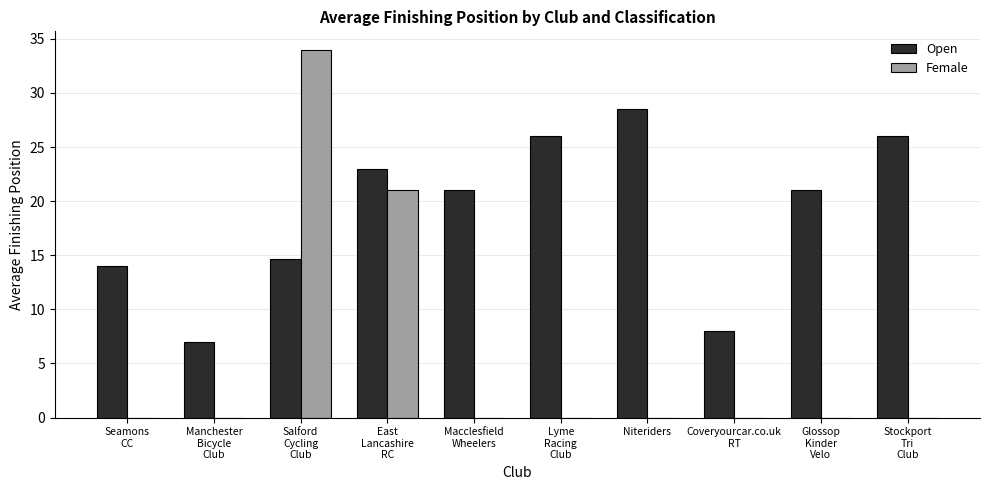

Which series has the largest total across all categories?

Open